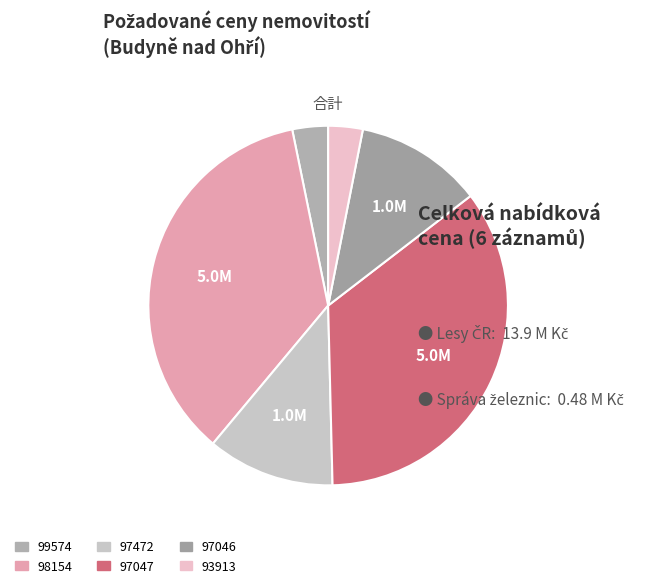

What is the smallest slice in the pie chart?

93913